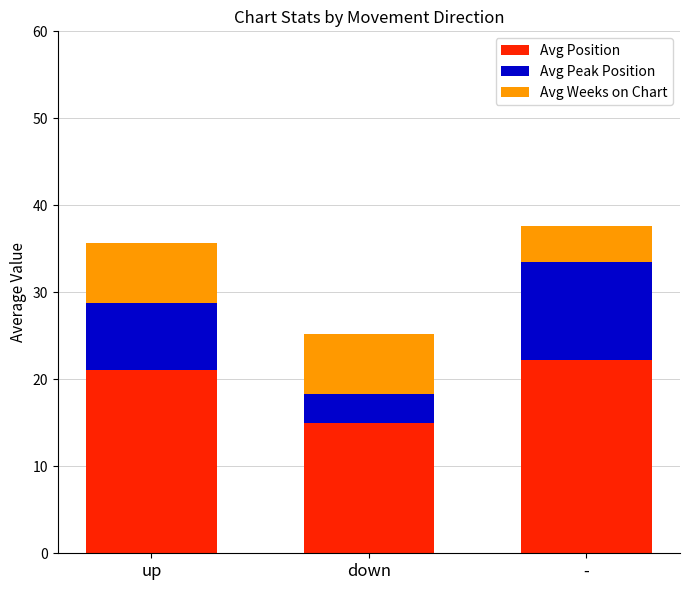

Is it true that Avg Position equals 37.4 at -?

False